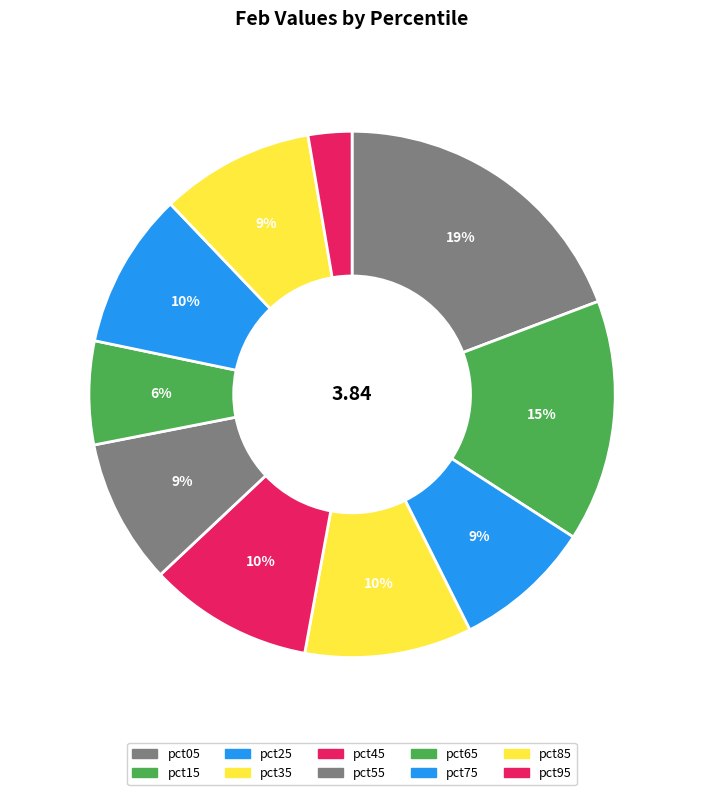

How much of the chart is everything except pct55?

91.1%